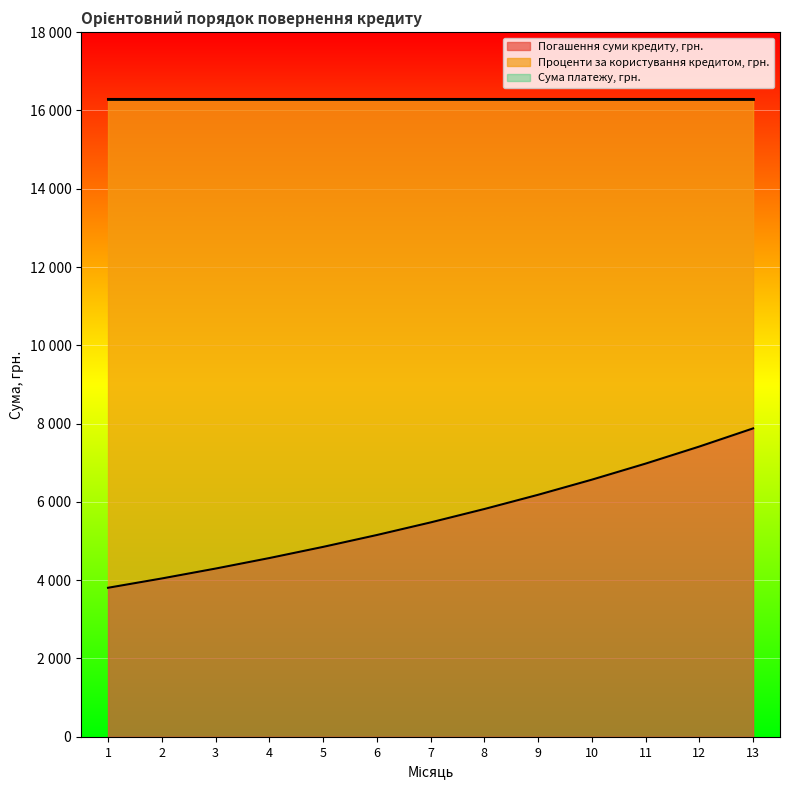

Which series has the largest range (max minus min)?

Проценти за користування кредитом, грн.